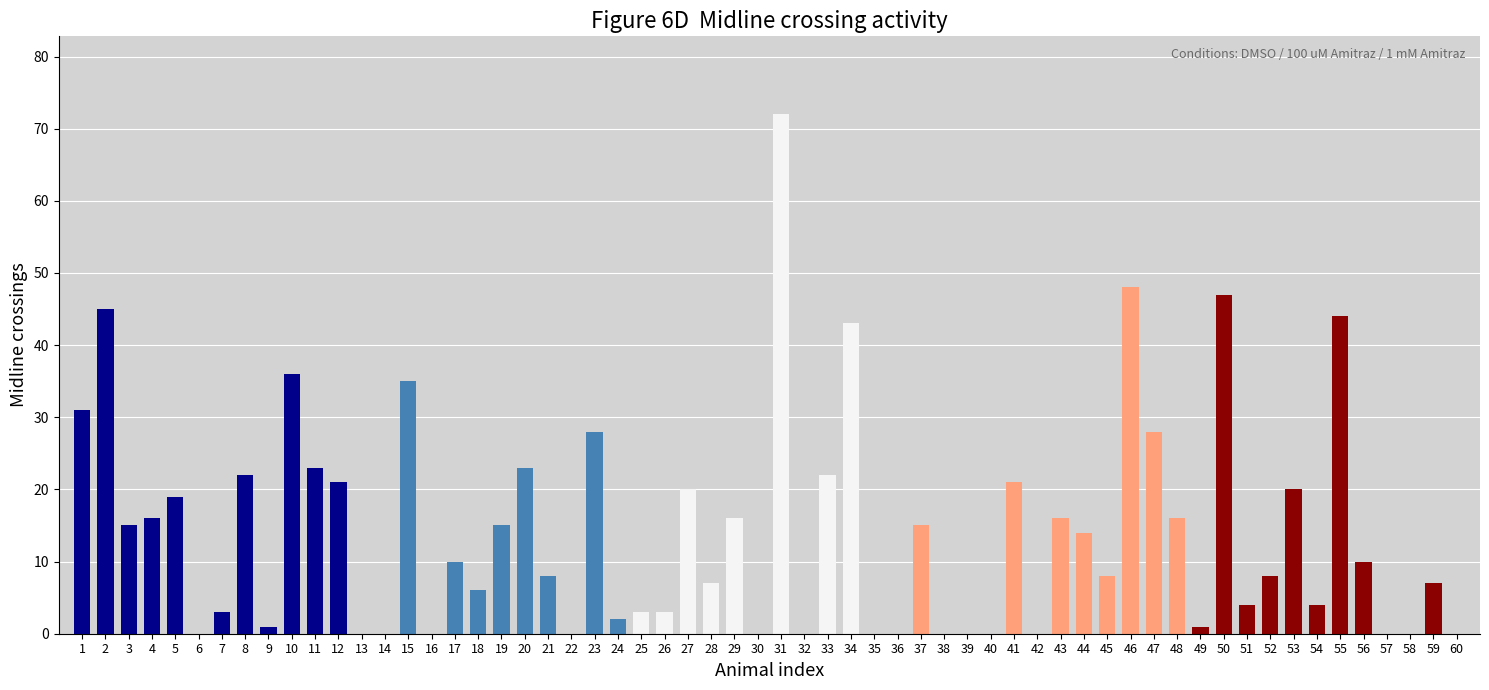

The value at 28 is 7. True or false?

True